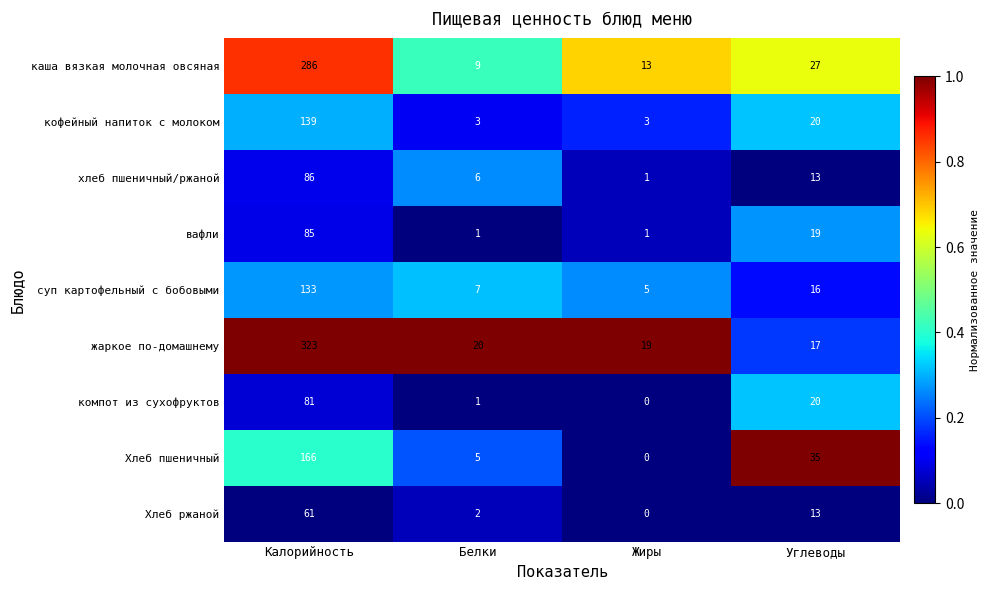

Which series has the widest spread of values?

жаркое по-домашнему